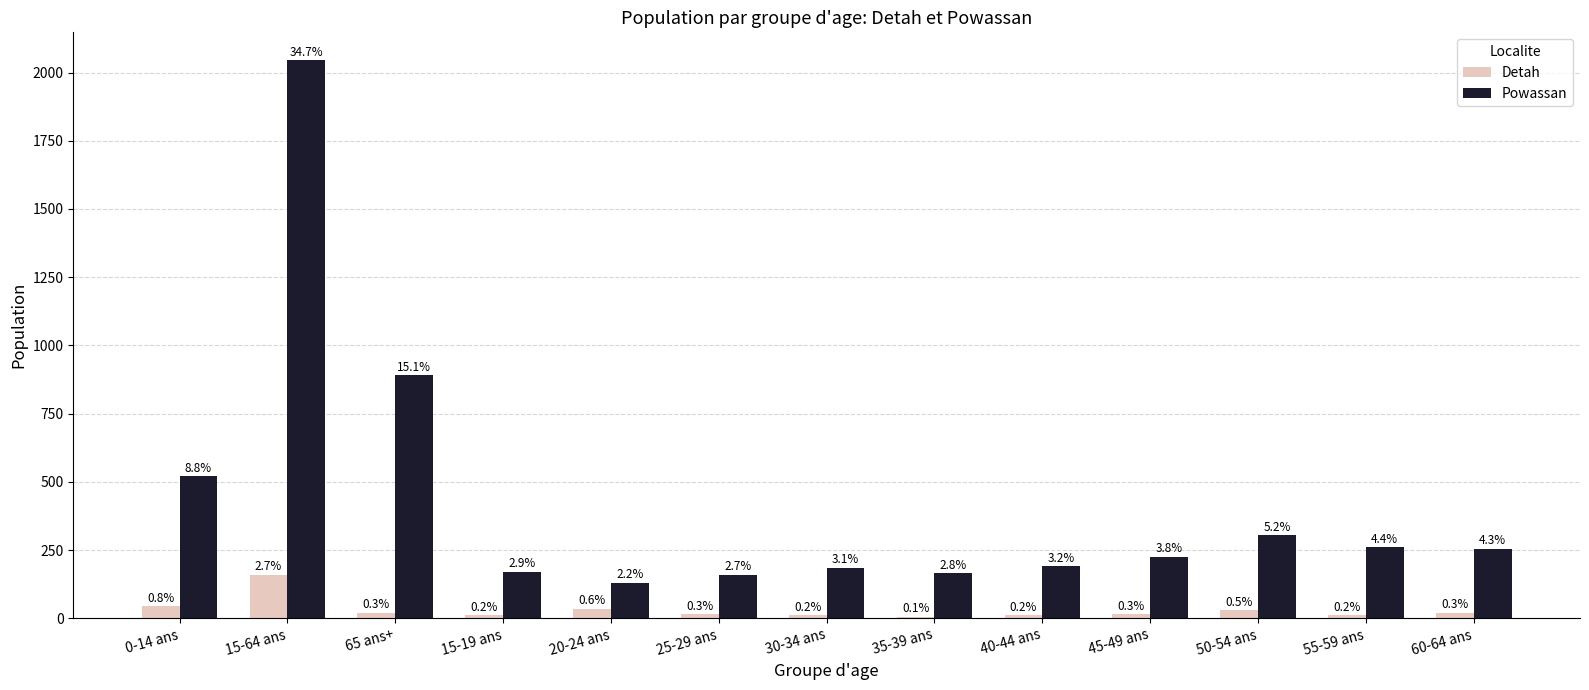

Rank the series by their average value, from highest to lowest.

Powassan, Detah